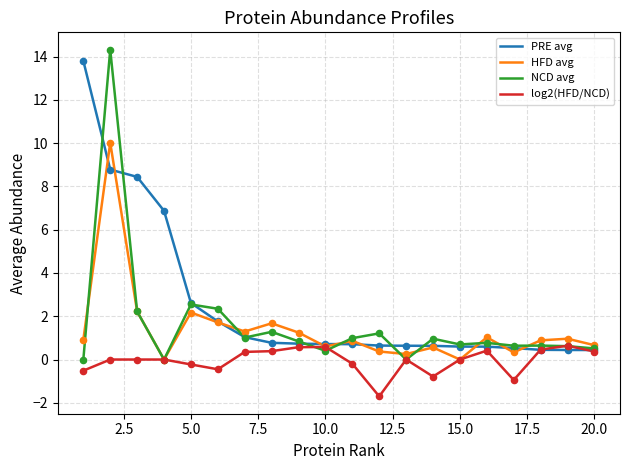

Which series has the widest spread of values?

NCD avg